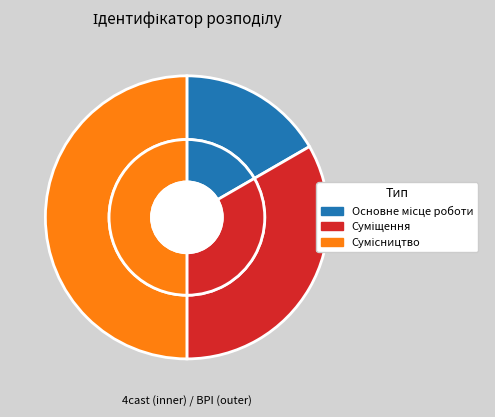

Does Суміщення represent more than half of the total?

No